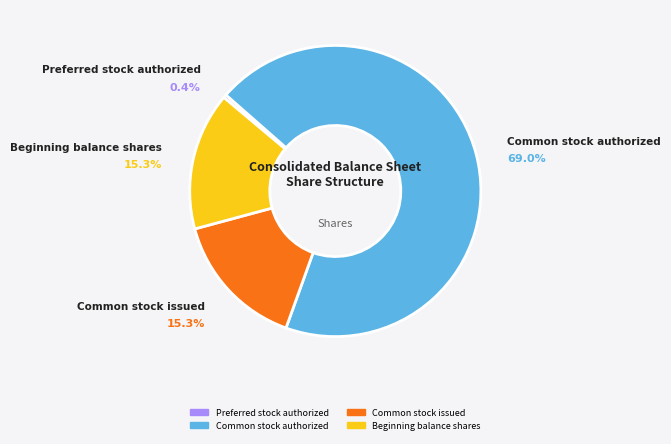

What is the change in value from Preferred stock authorized to Common stock issued?

+207837679